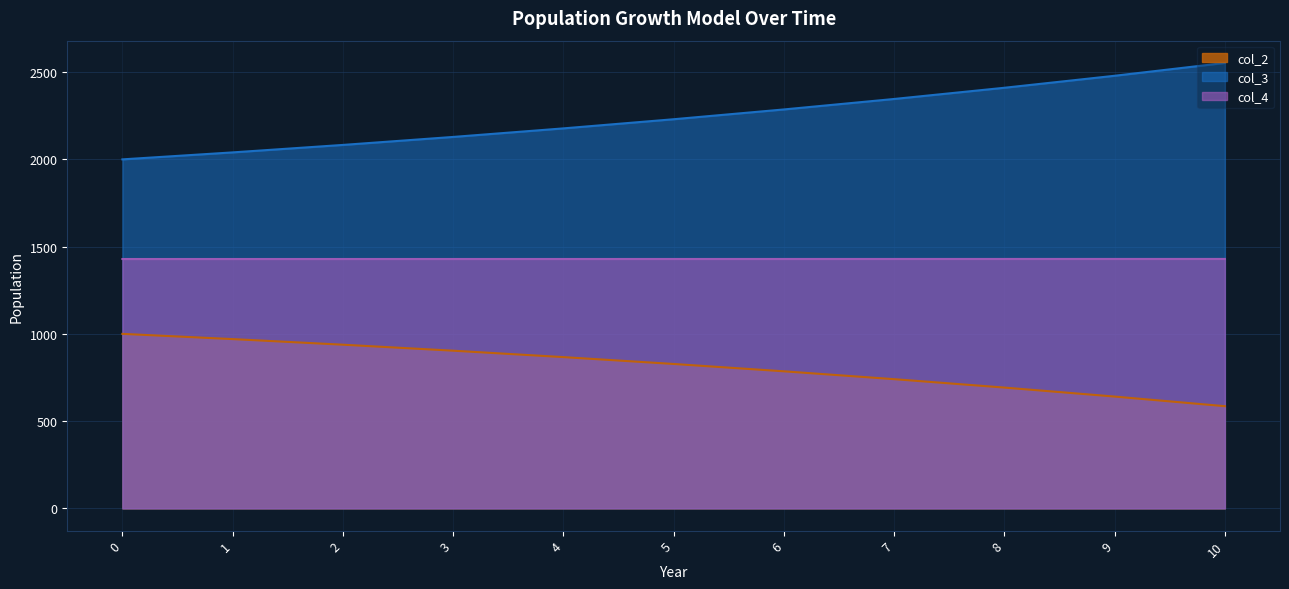

Is the value of col_4 at 0 greater than the value of col_3 at 1?

No